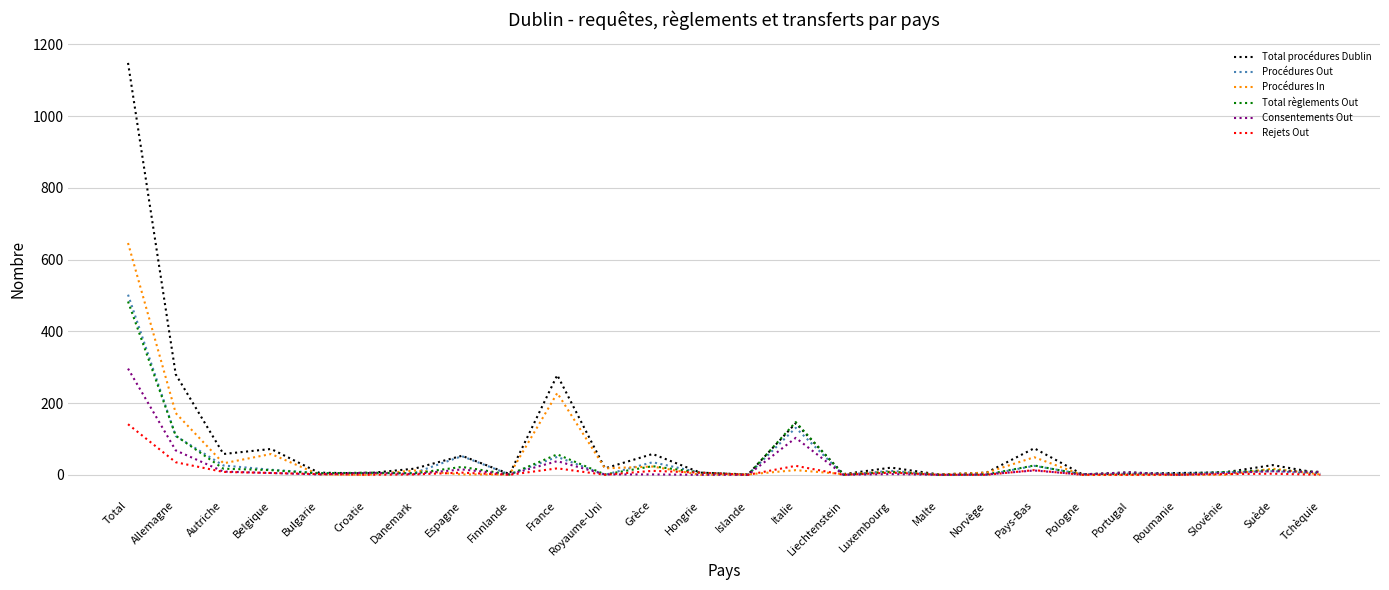

What is the maximum value for Procédures Out?

502